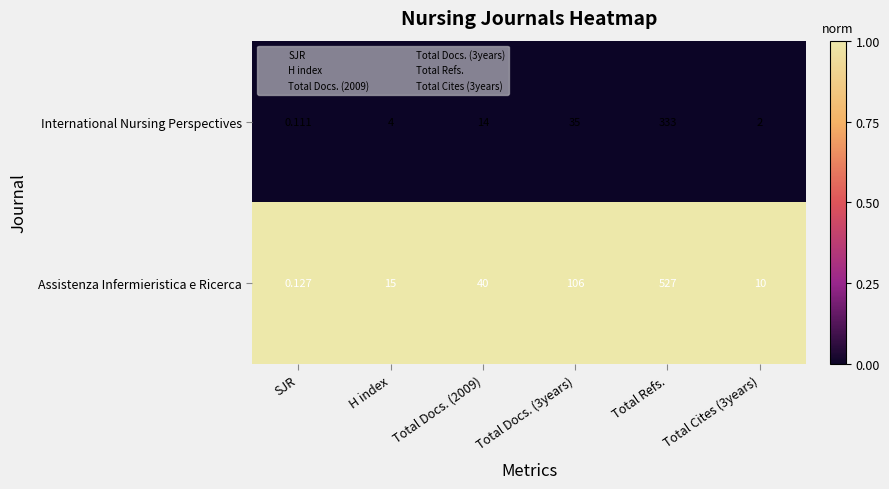

What is the total value across all series at H index?

19.0